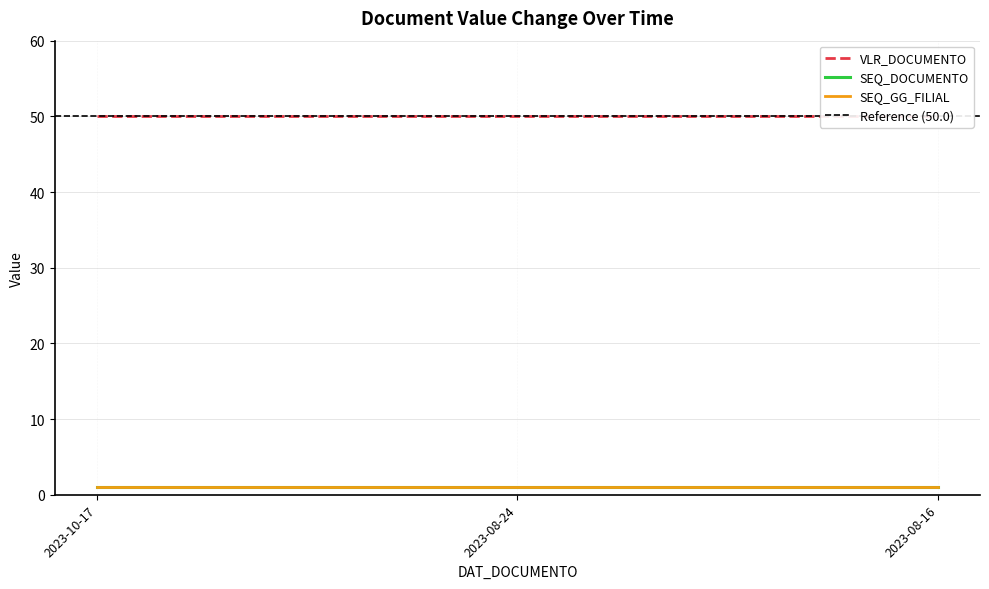

Does the chart display data point markers on the line(s)?

No